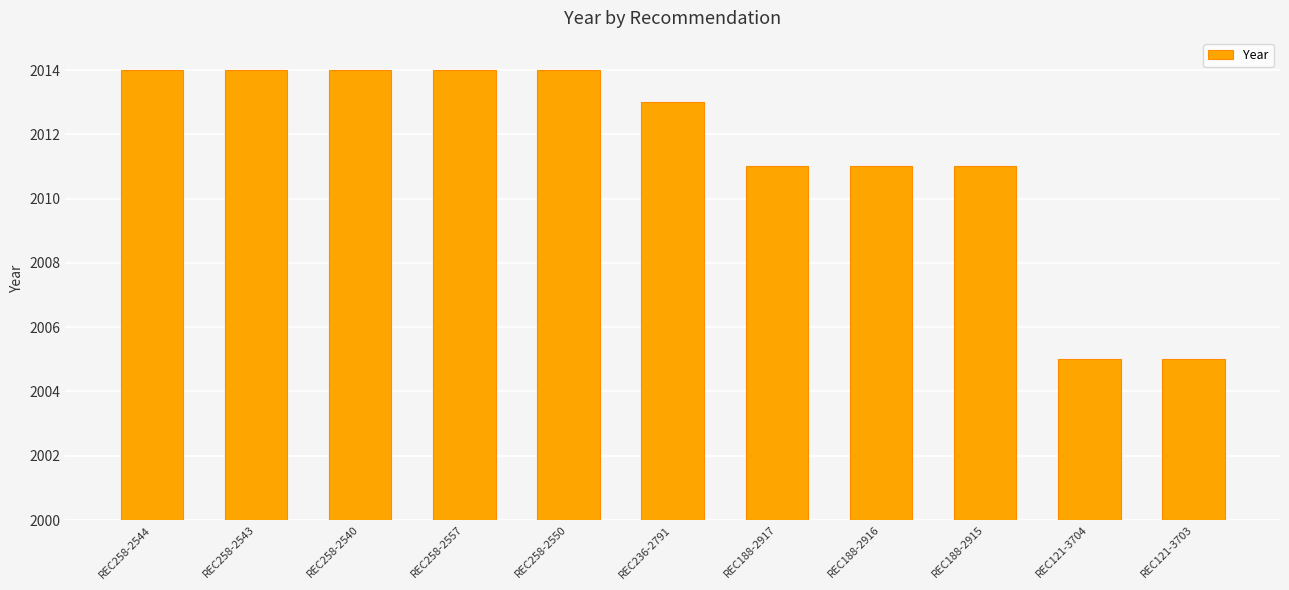

What is the change in value from REC258-2544 to REC188-2916?

-3